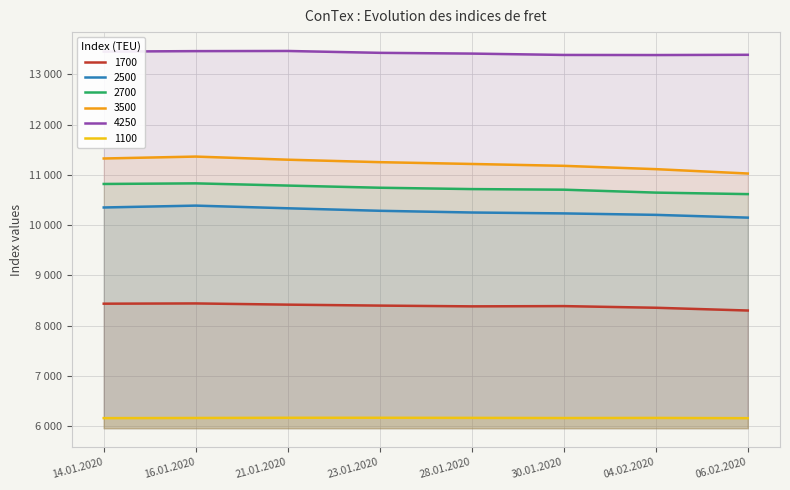

True or false: 1700 and 2700 intersect in this chart.

False